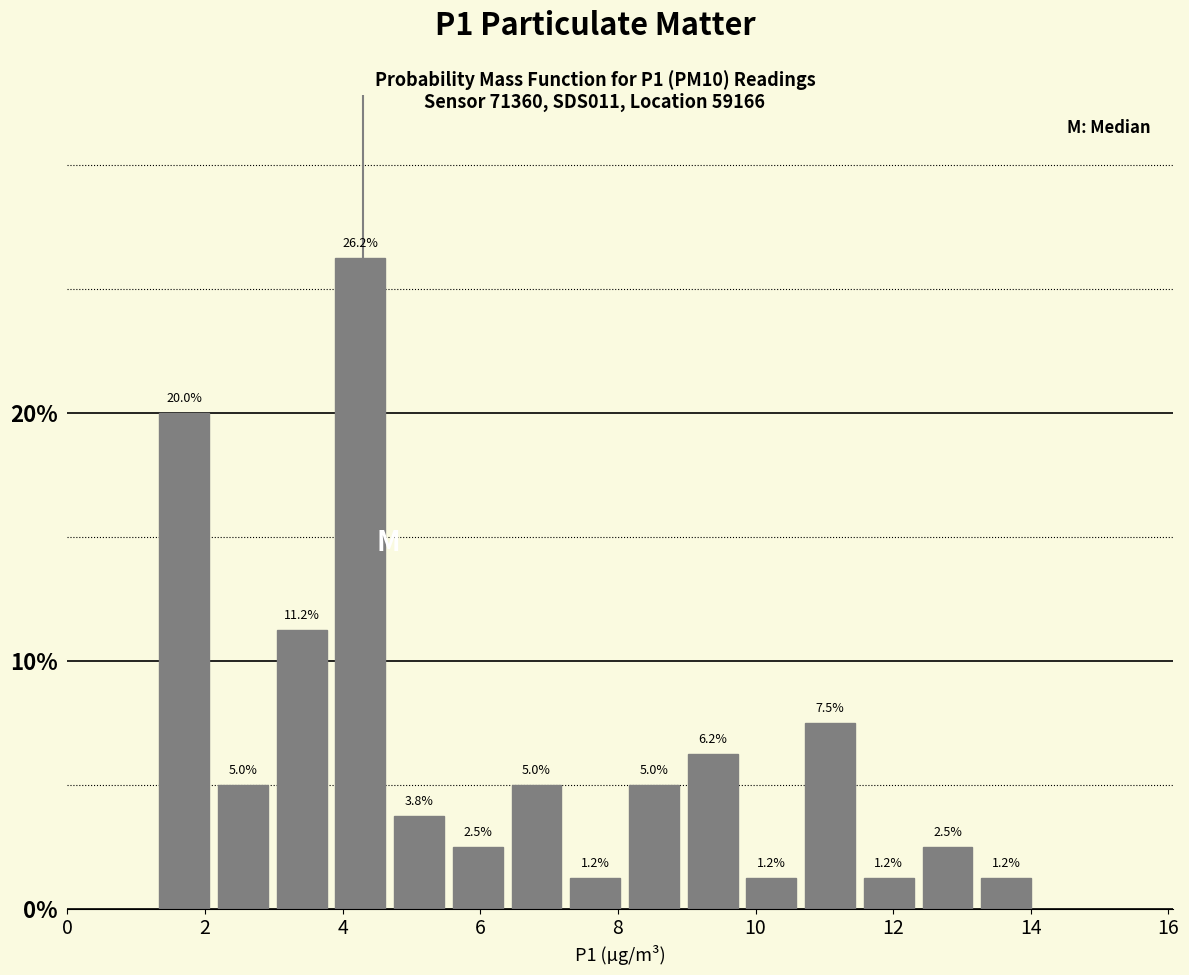

Reading left to right, transcribe this chart: for each bar, give the range it covers on the x-axis and its height. The bar edges are not printed on the chart, so give them approximately, as read against the axis.

1.2 to 2.2: 20.0
2.2 to 3.0: 5.0
3.0 to 3.8: 11.2
3.8 to 4.6: 26.2
4.6 to 5.6: 3.8
5.6 to 6.4: 2.5
6.4 to 7.2: 5.0
7.2 to 8.0: 1.2
8.0 to 9.0: 5.0
9.0 to 9.8: 6.2
9.8 to 10.6: 1.2
10.6 to 11.6: 7.5
11.6 to 12.4: 1.2
12.4 to 13.2: 2.5
13.2 to 14.0: 1.2